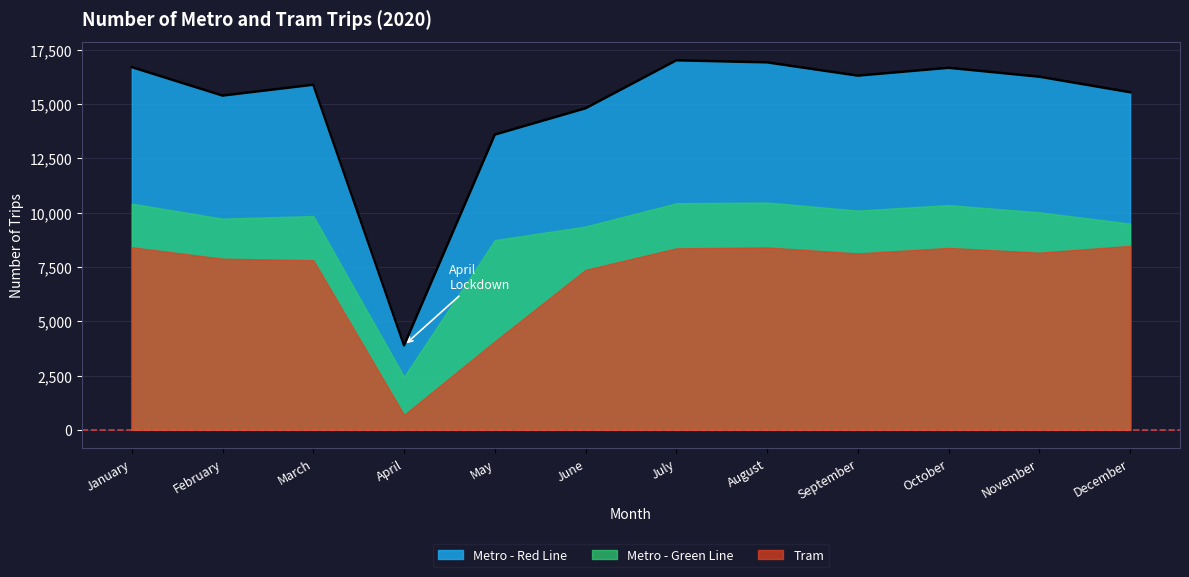

How many lines are shown in the chart?

3